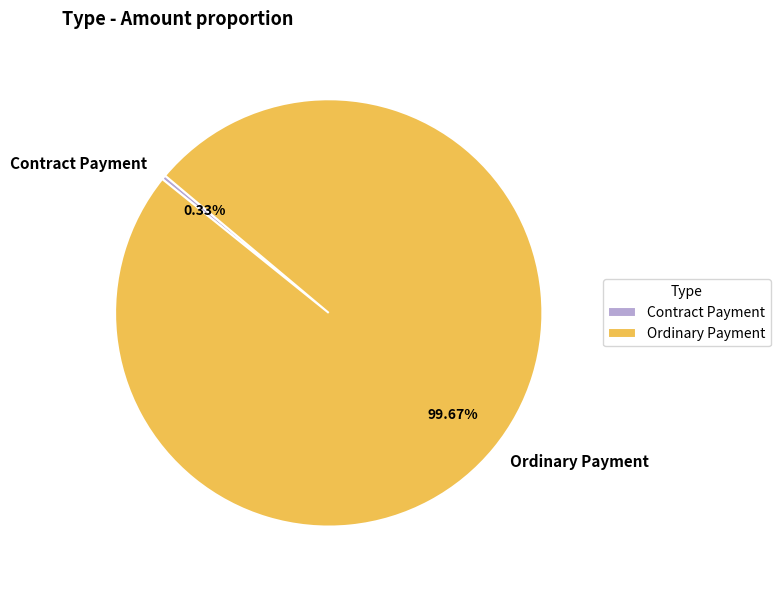

Combined, what portion of the pie is Contract Payment and Ordinary Payment?

100.0%